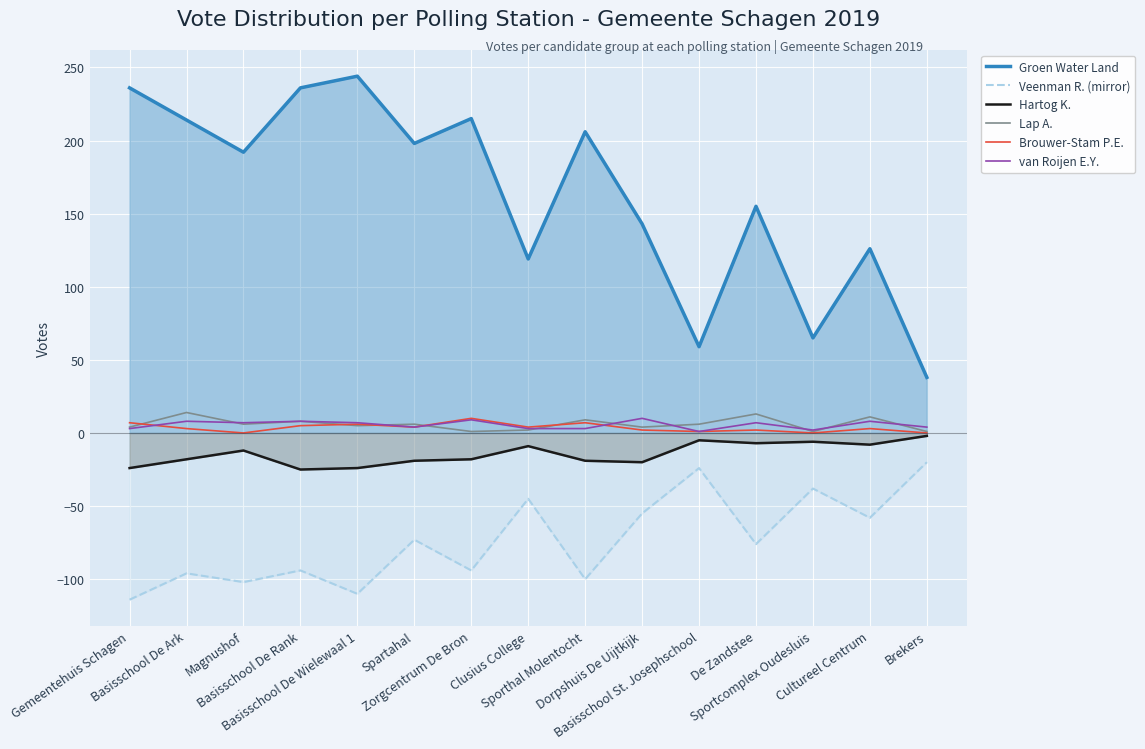

True or false: Brouwer-Stam P.E. and Veenman R. (mirror) cross at least once.

False